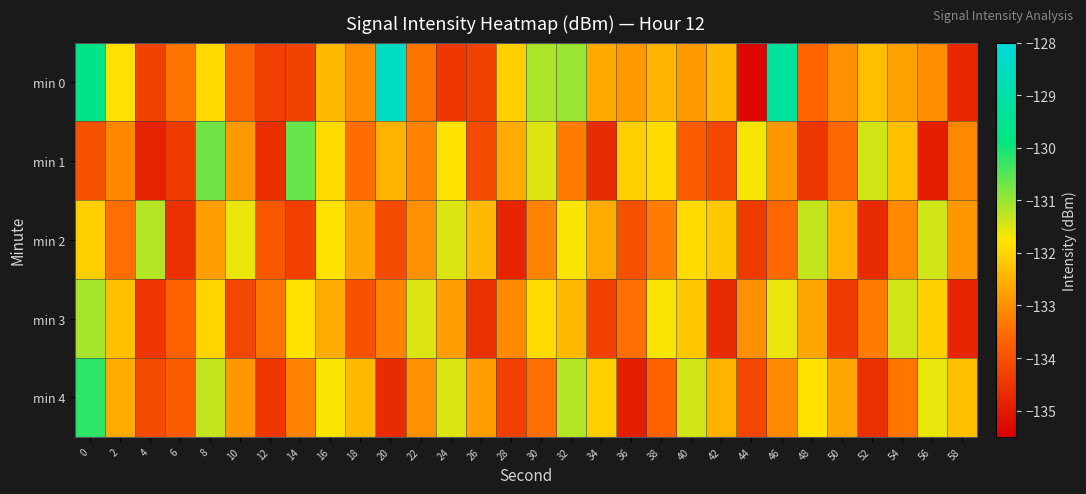

Which series changed the most between 2 and 24?

min 0